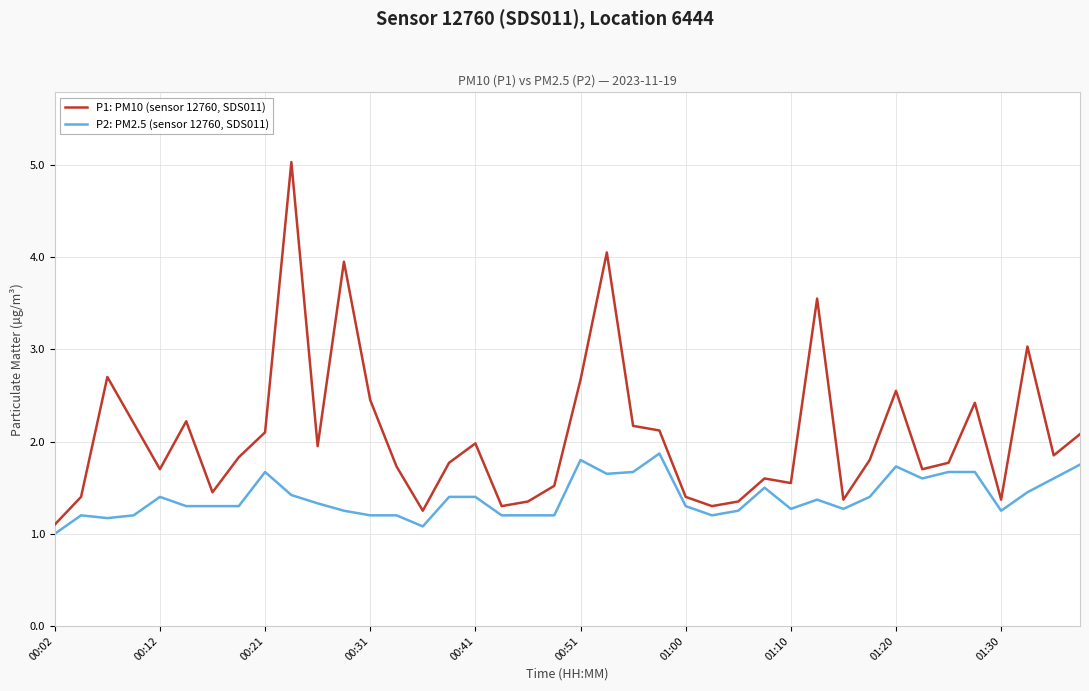

True or false: P1: PM10 (sensor 12760, SDS011) and P2: PM2.5 (sensor 12760, SDS011) cross at least once.

False